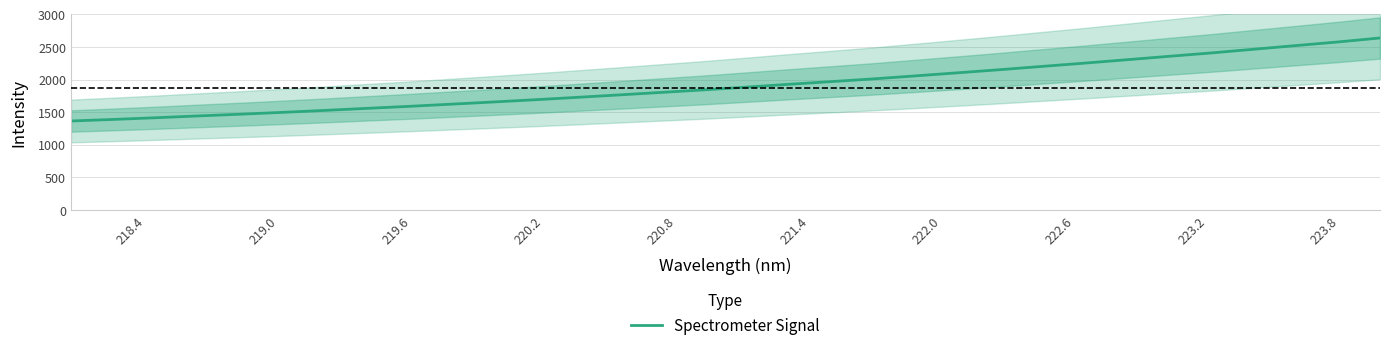

The chart shows a value of 1318.2 at 30. True or false?

False